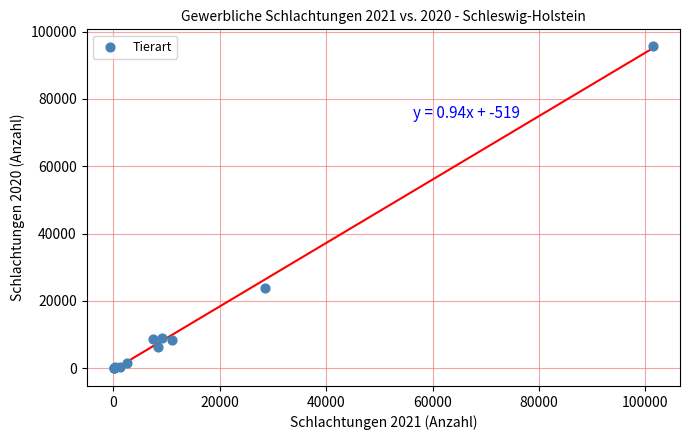

What Y value in the scatter plot is closest to 47951?

23718